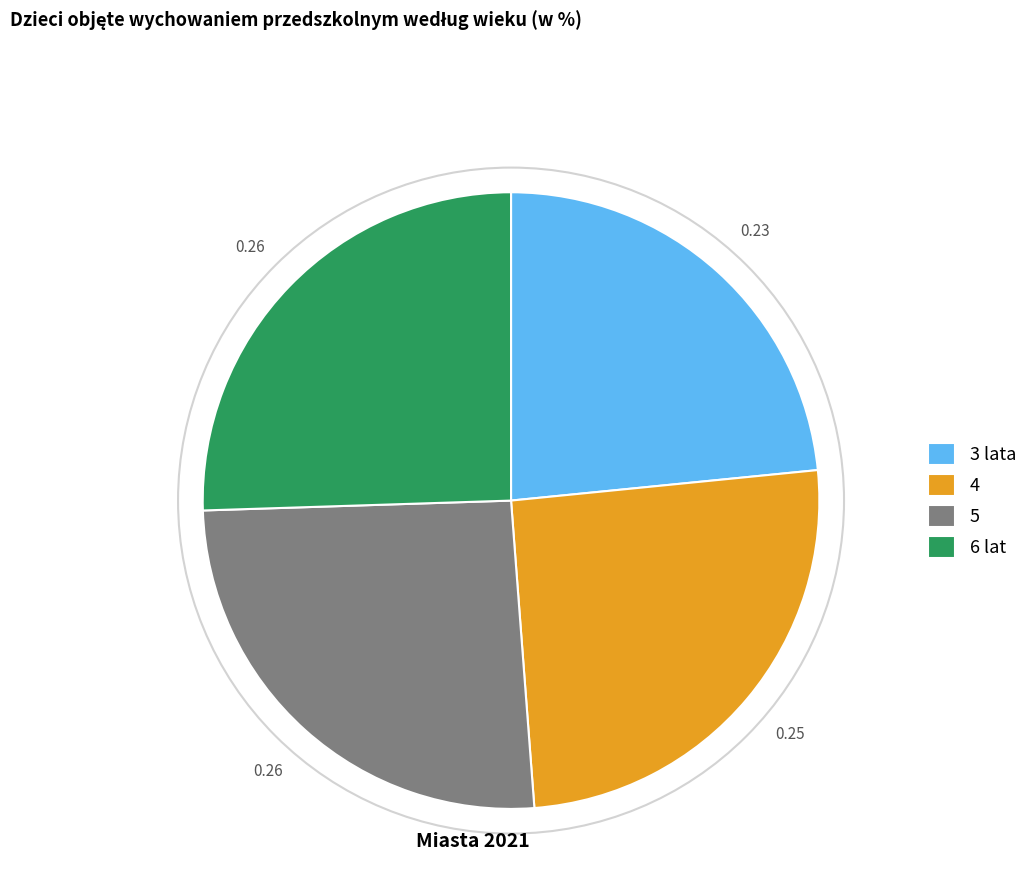

Approximately how many times larger is the value at 5 compared to 4?

1.0